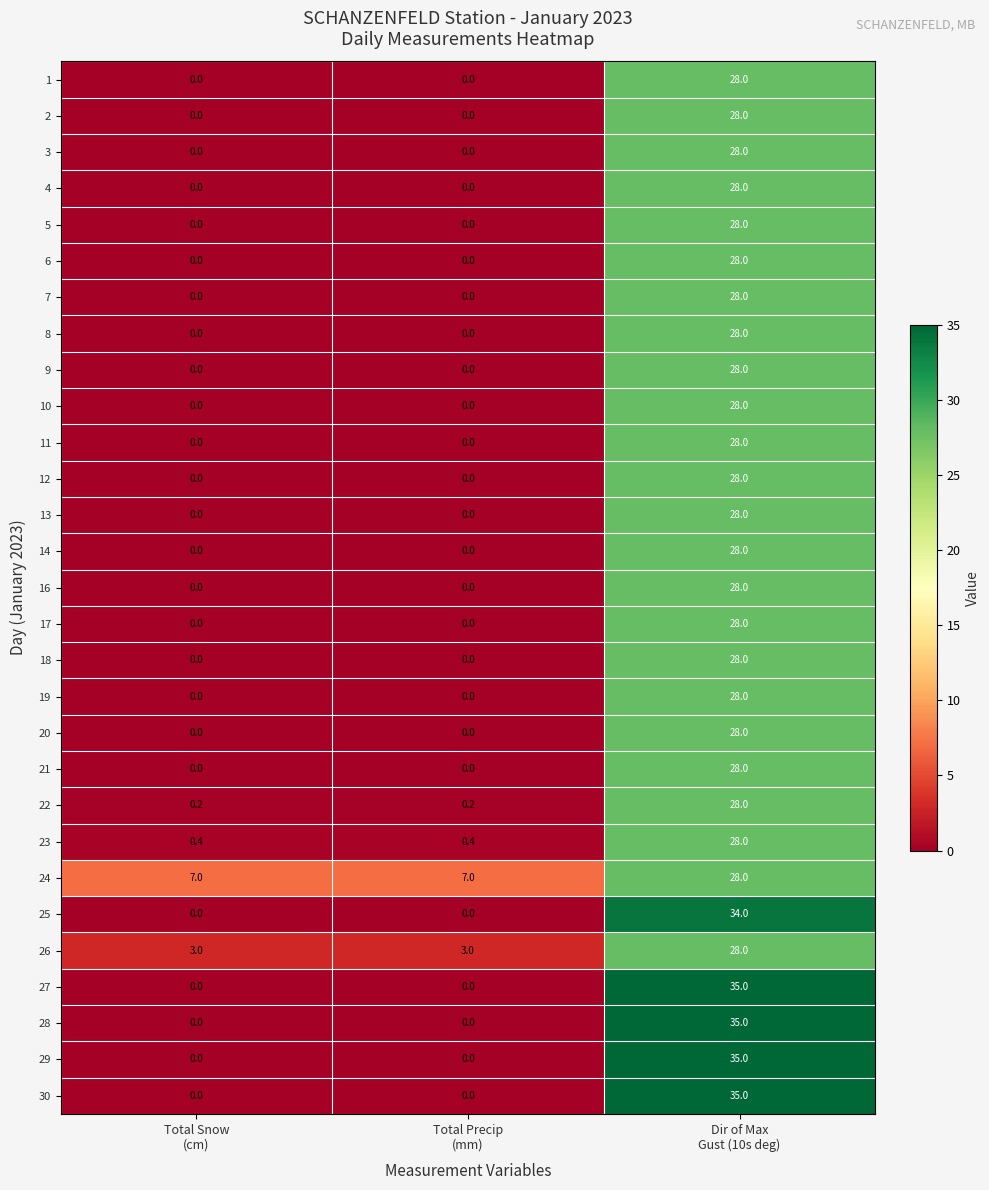

Count the 29 values in the range 0 to 35.

3